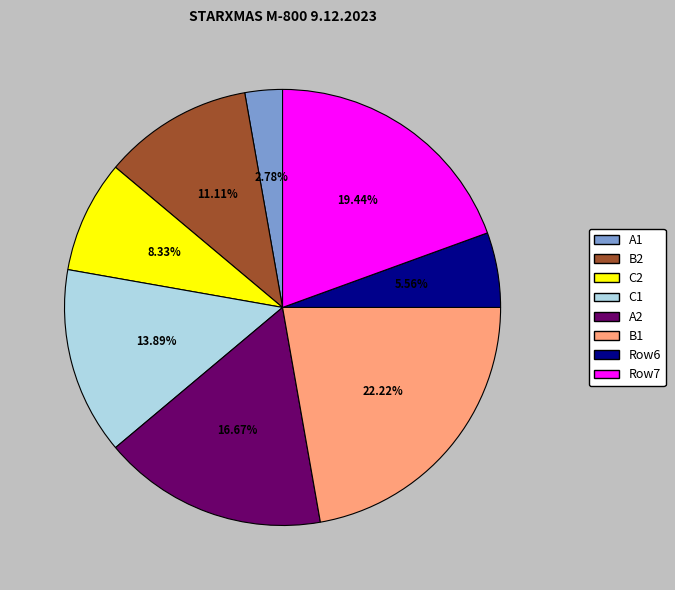

To the nearest percent, what percentage of the pie is A2?

17%